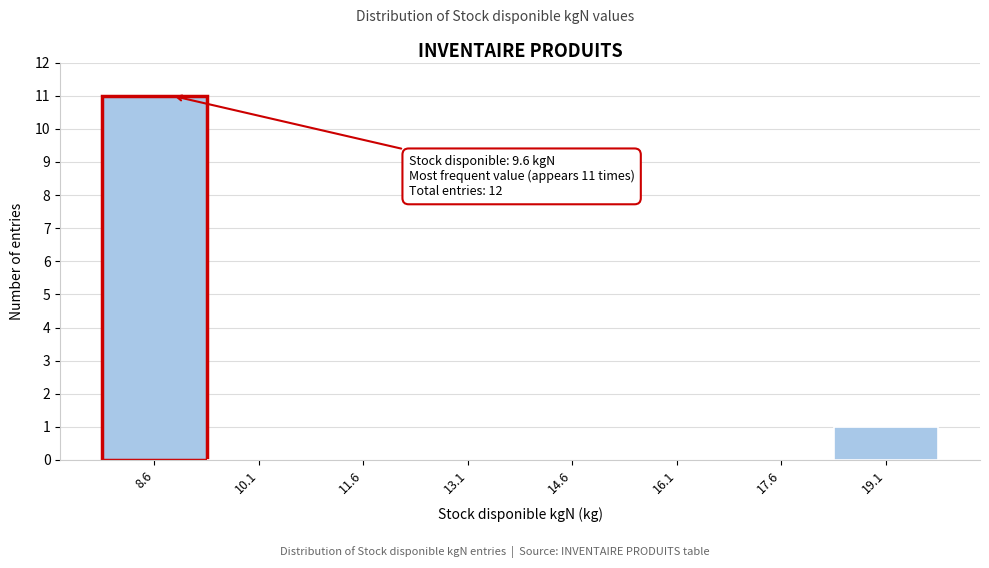

Reading left to right, what are all the values shown in this chart?

8.6=11	10.1=0	11.6=0	13.1=0	14.6=0	16.1=0	17.6=0	19.1=1